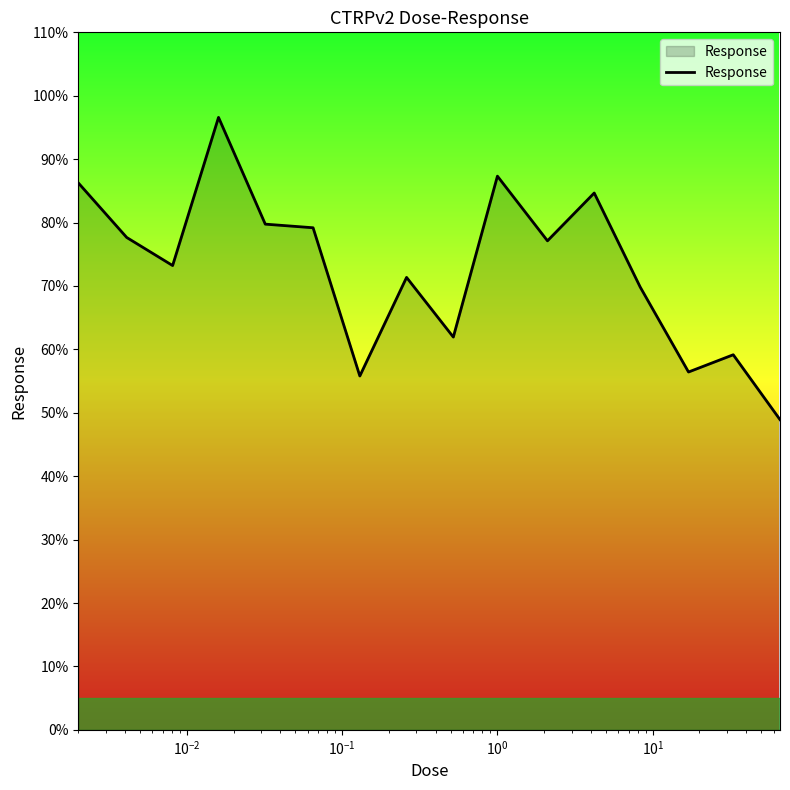

What is the smallest value displayed?

48.9